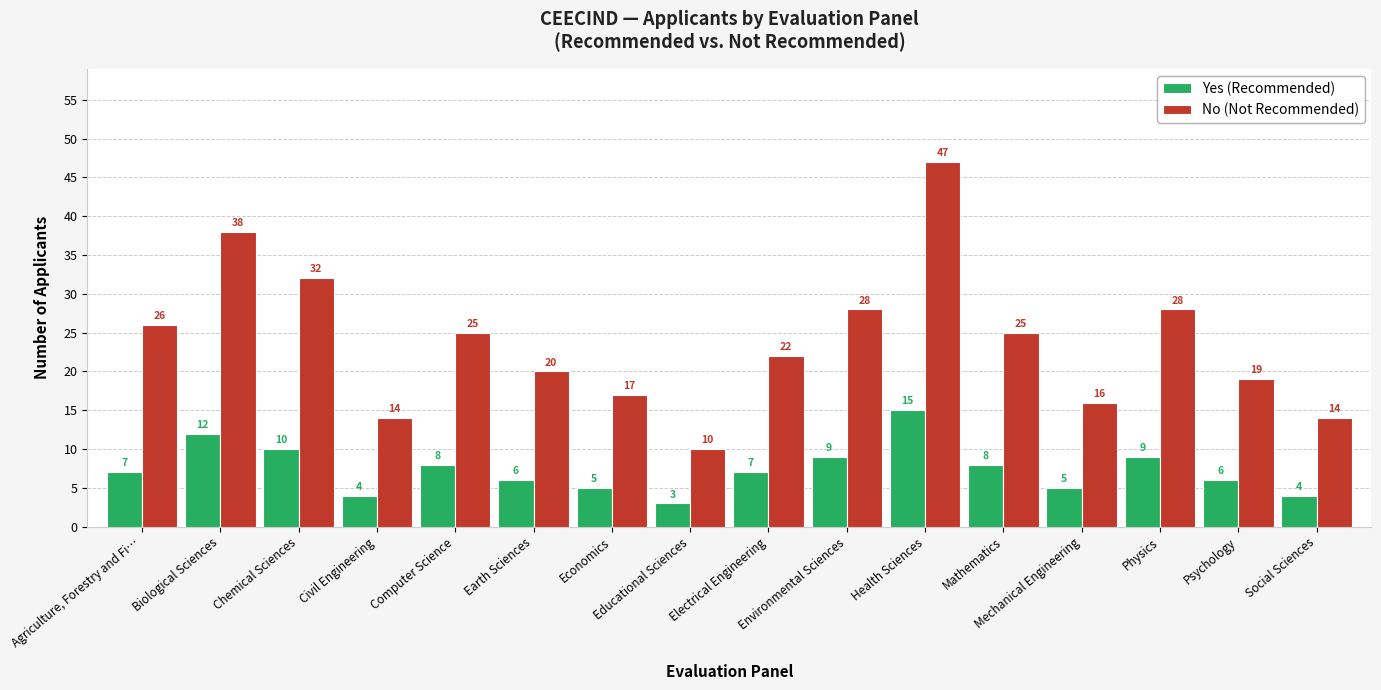

What is the value of the Yes (Recommended) bar at the 10th from the left?

9